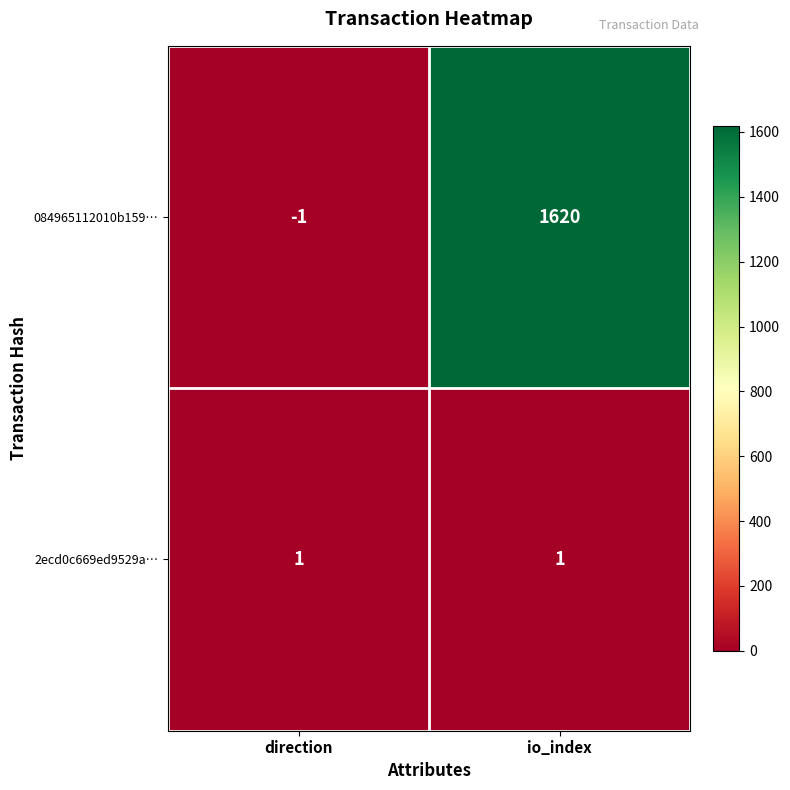

At which label is 084965112010b159… closest to 809?

direction